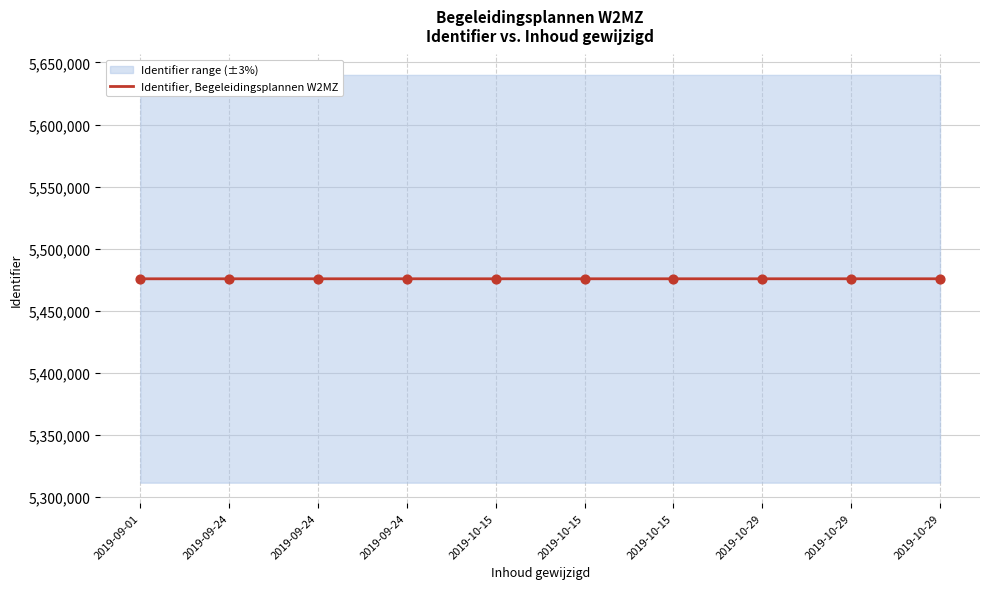

What is the change in value from 2019-10-29 to 2019-10-29?

+4